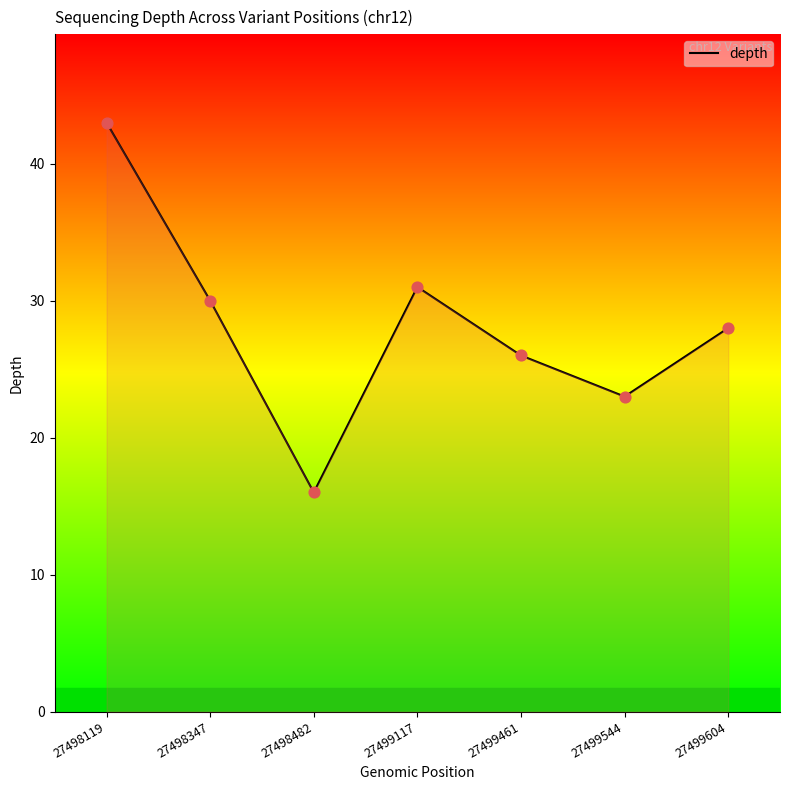

What is the ratio of the value at 27498482 to the value at 27499604?

0.6